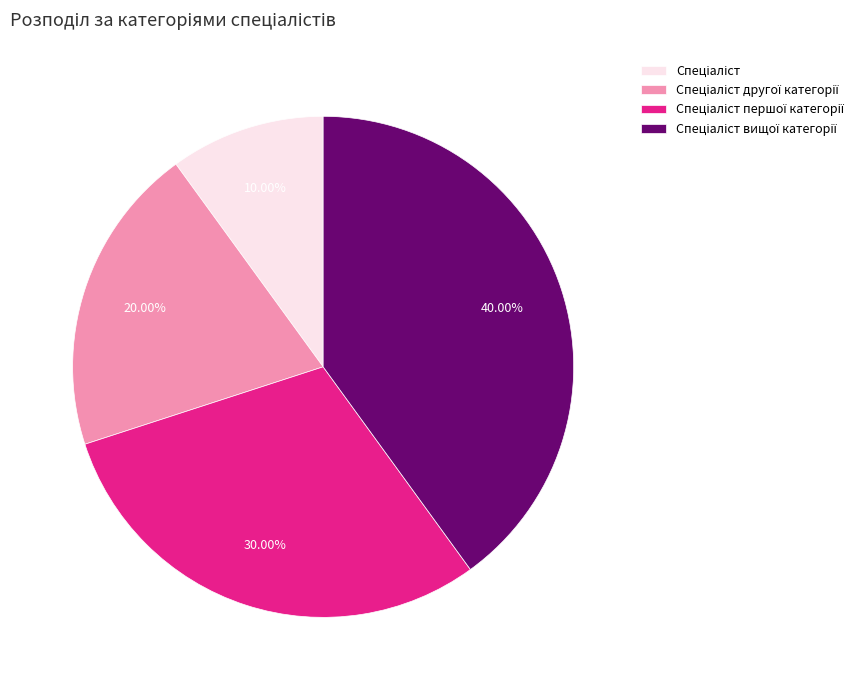

How many segments does this pie chart have?

4